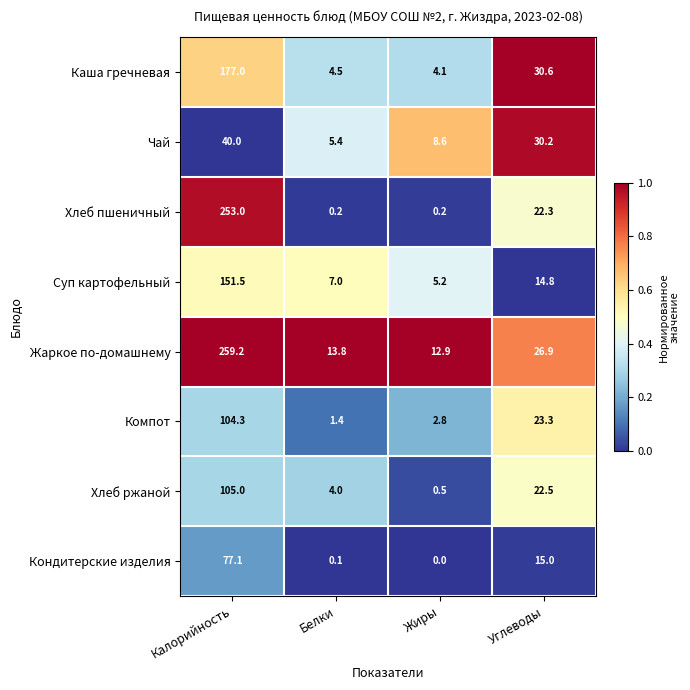

What is the difference between the highest and lowest values at Жиры?

12.9